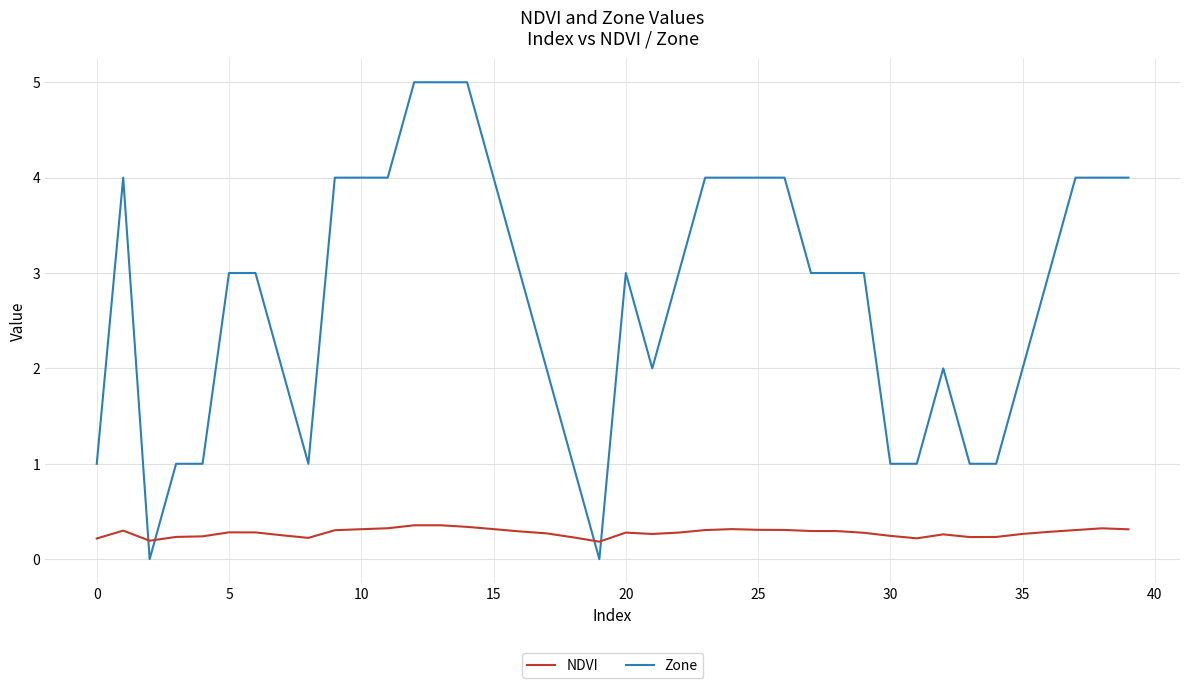

Which series has the widest spread of values?

Zone